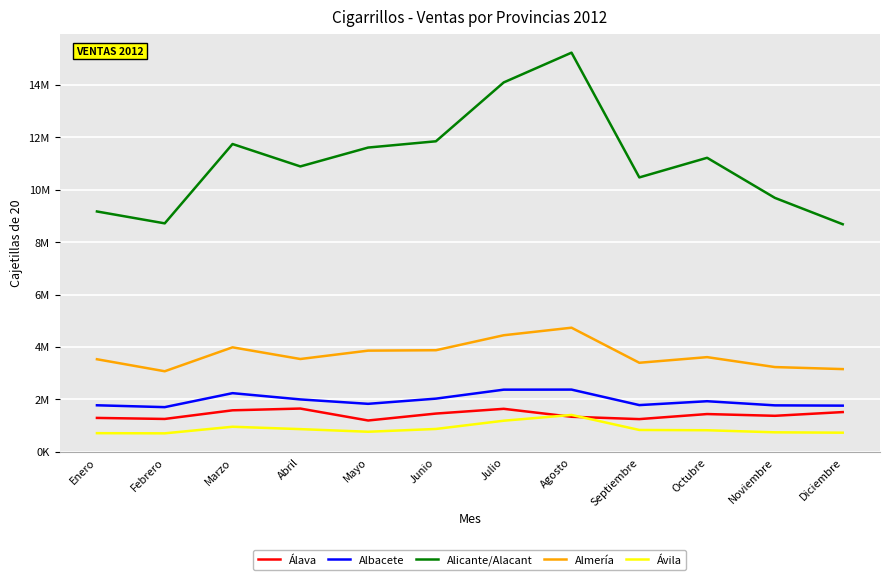

What are all the series names shown in the legend?

Álava, Albacete, Alicante/Alacant, Almería, Ávila